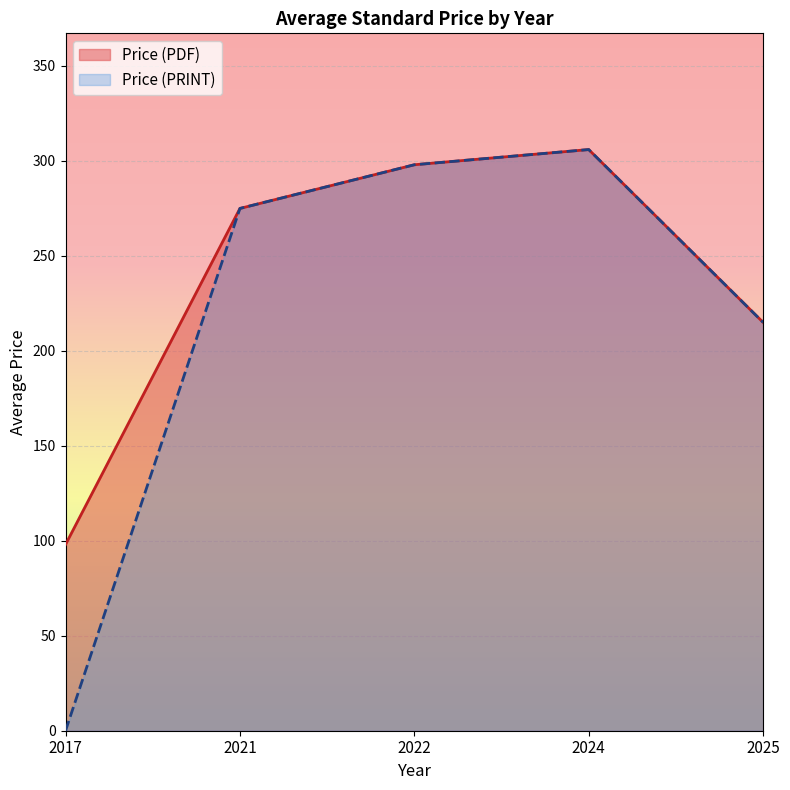

Is it true that Price (PRINT) equals 313 at 2020?

False